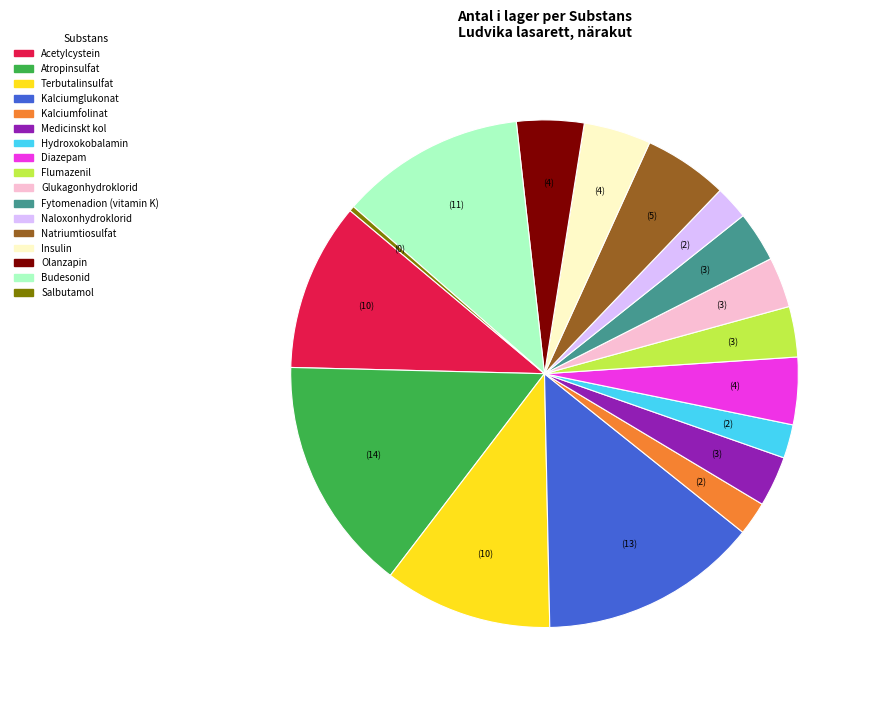

Is it true that Hydroxokobalamin is 2% of the pie?

True